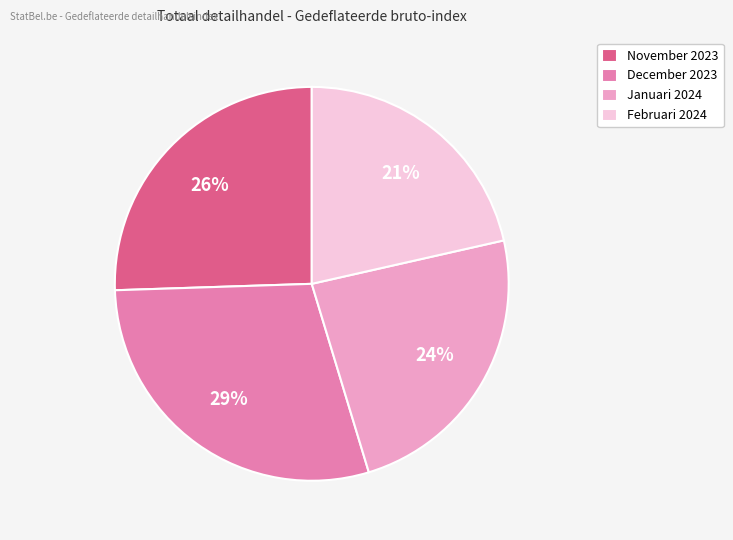

Count the number of slices in the pie.

4